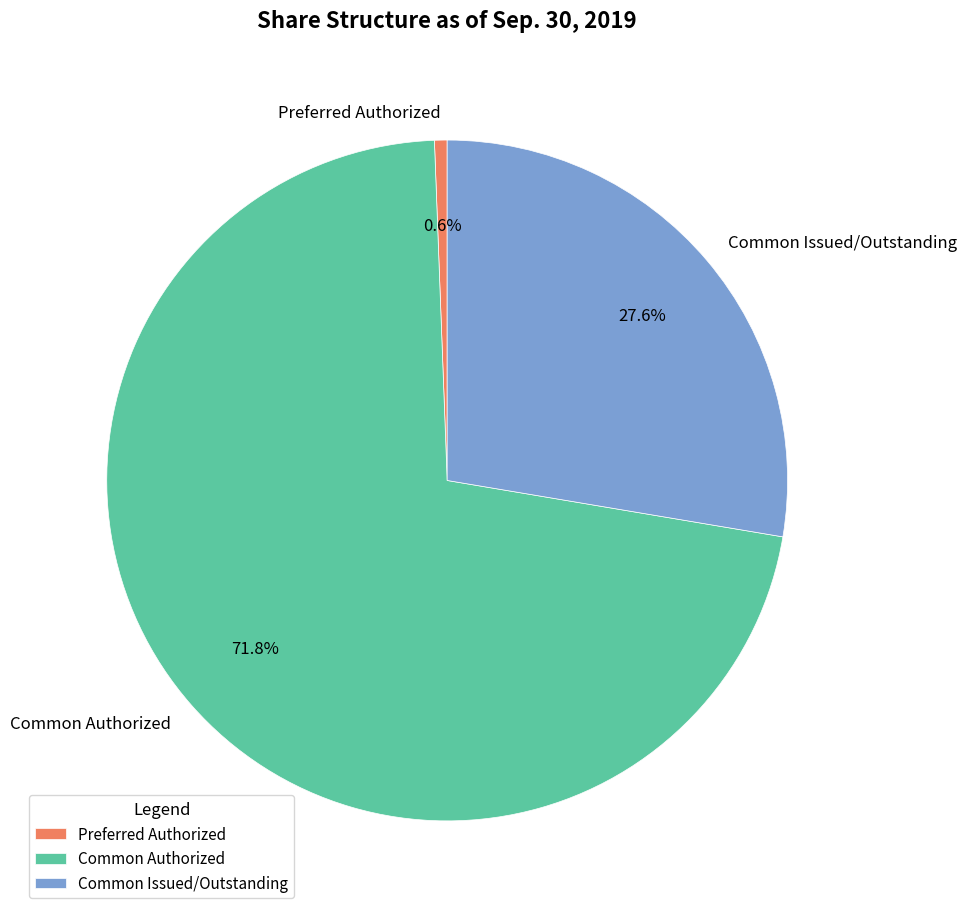

To the nearest percent, what is the average slice percentage?

33%